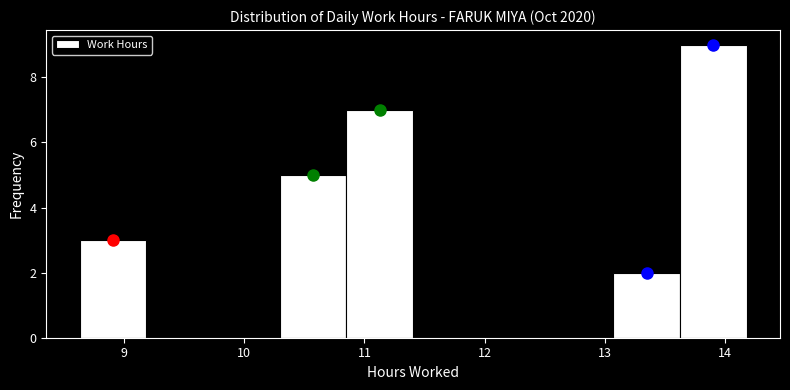

Reading left to right, transcribe this chart: for each bar, give the range it covers on the x-axis and its height. Neither the bar edges nor the heights are printed on the chart, so give them approximately, as read against the axes.

8.6 to 9.2: 3
9.2 to 9.7: 0
9.7 to 10.3: 0
10.3 to 10.9: 5
10.9 to 11.4: 7
11.4 to 12.0: 0
12.0 to 12.5: 0
12.5 to 13.1: 0
13.1 to 13.6: 2
13.6 to 14.2: 9